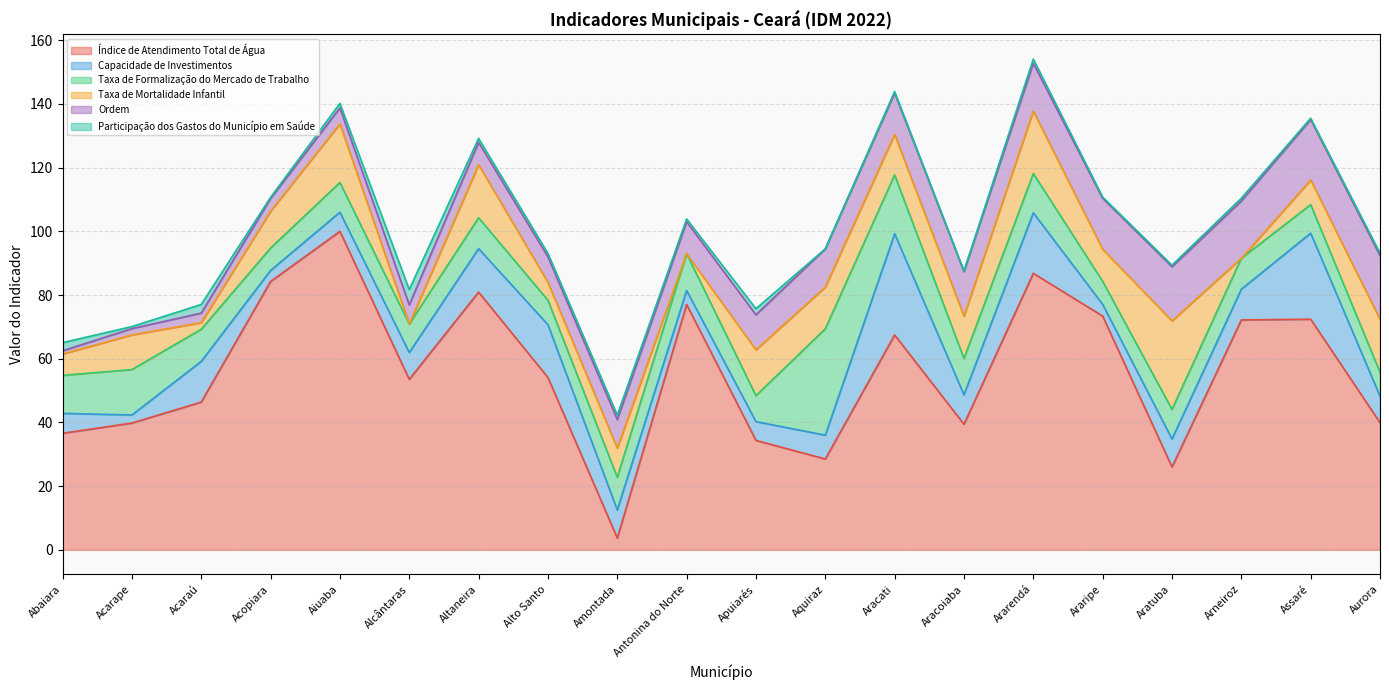

Reading right to left, what are all the values shown in this chart?

Índice de Atendimento Total de Água: Aurora=39.9	Assaré=72.4	Arneiroz=72.2	Aratuba=26.0	Araripe=73.4	Ararendá=86.8	Aracoiaba=39.5	Aracati=67.5	Aquiraz=28.5	Apuiarés=34.4	Antonina do Norte=77.1	Amontada=3.7	Alto Santo=54.1	Altaneira=80.9	Alcântaras=53.5	Aiuaba=100.0	Acopiara=84.3	Acaraú=46.4	Acarape=39.8	Abaiara=36.6
Capacidade de Investimentos: Aurora=8.3	Assaré=27.0	Arneiroz=9.7	Aratuba=8.8	Araripe=3.7	Ararendá=19.0	Aracoiaba=9.2	Aracati=31.8	Aquiraz=7.5	Apuiarés=5.9	Antonina do Norte=4.4	Amontada=8.8	Alto Santo=16.6	Altaneira=13.7	Alcântaras=8.4	Aiuaba=6.0	Acopiara=3.5	Acaraú=12.8	Acarape=2.5	Abaiara=6.3
Taxa de Formalização do Mercado de Trabalho: Aurora=7.5	Assaré=9.0	Arneiroz=9.7	Aratuba=9.3	Araripe=7.2	Ararendá=12.4	Aracoiaba=11.4	Aracati=18.5	Aquiraz=33.4	Apuiarés=8.1	Antonina do Norte=11.6	Amontada=10.3	Alto Santo=7.7	Altaneira=9.7	Alcântaras=9.0	Aiuaba=9.3	Acopiara=7.0	Acaraú=10.1	Acarape=14.3	Abaiara=11.9
Taxa de Mortalidade Infantil: Aurora=16.6	Assaré=7.7	Arneiroz=0.0	Aratuba=27.8	Araripe=10.1	Ararendá=19.6	Aracoiaba=13.3	Aracati=12.7	Aquiraz=13.1	Apuiarés=14.4	Antonina do Norte=0.0	Amontada=9.1	Alto Santo=5.6	Altaneira=16.7	Alcântaras=0.0	Aiuaba=18.4	Acopiara=11.6	Acaraú=2.1	Acarape=10.9	Abaiara=6.7
Ordem: Aurora=20.0	Assaré=19.0	Arneiroz=18.0	Aratuba=17.0	Araripe=16.0	Ararendá=15.0	Aracoiaba=14.0	Aracati=13.0	Aquiraz=12.0	Apuiarés=11.0	Antonina do Norte=10.0	Amontada=9.0	Alto Santo=8.0	Altaneira=7.0	Alcântaras=6.0	Aiuaba=5.0	Acopiara=4.0	Acaraú=3.0	Acarape=2.0	Abaiara=1.0
Participação dos Gastos do Município em Saúde: Aurora=0.8	Assaré=0.4	Arneiroz=0.9	Aratuba=0.5	Araripe=0.4	Ararendá=1.3	Aracoiaba=0.2	Aracati=0.5	Aquiraz=0.0	Apuiarés=1.9	Antonina do Norte=0.9	Amontada=1.4	Alto Santo=1.1	Altaneira=1.3	Alcântaras=4.8	Aiuaba=1.4	Acopiara=0.3	Acaraú=2.7	Acarape=0.6	Abaiara=2.6